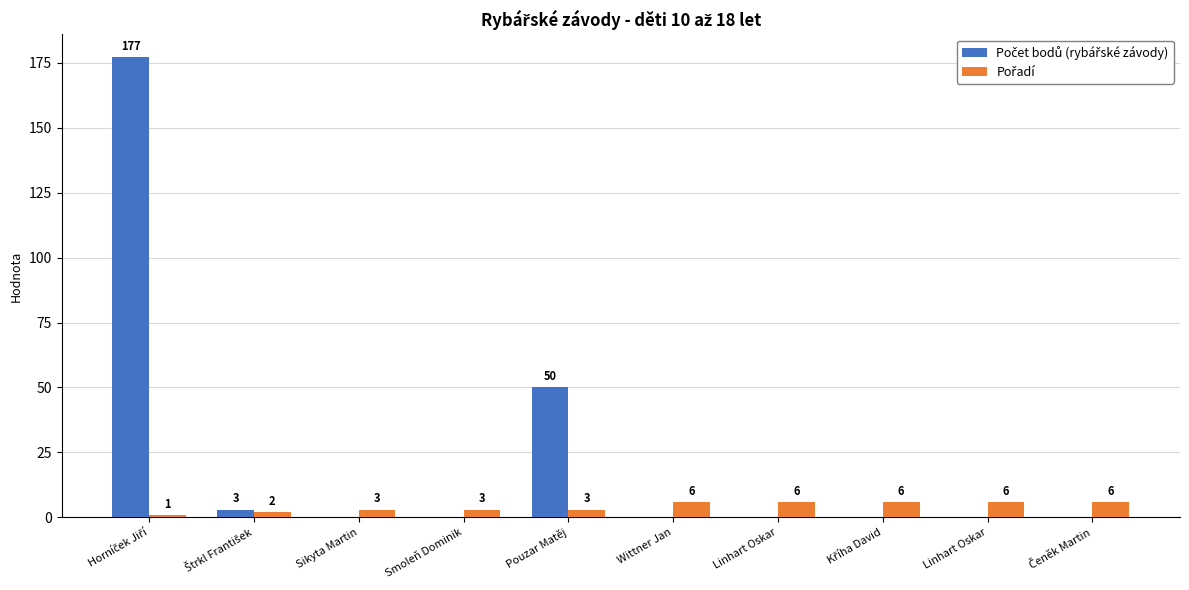

The value of Počet bodů (rybářské závody) at Pouzar Matěj is 50. True or false?

True